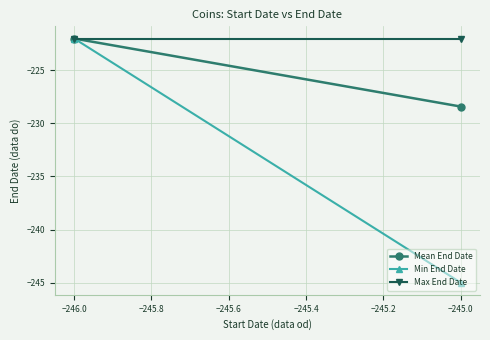

What are all the series names shown in the legend?

Mean End Date, Min End Date, Max End Date